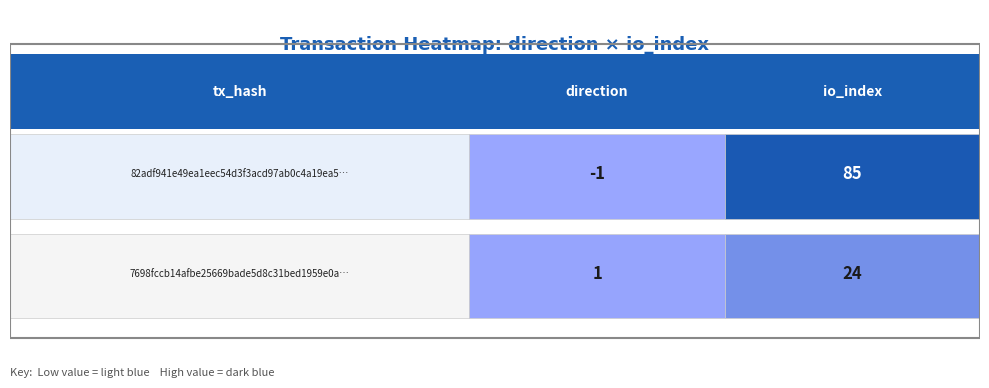

Which series has the largest total across all categories?

82adf941e49ea1eec54d3f3acd97ab0c4a19ea5